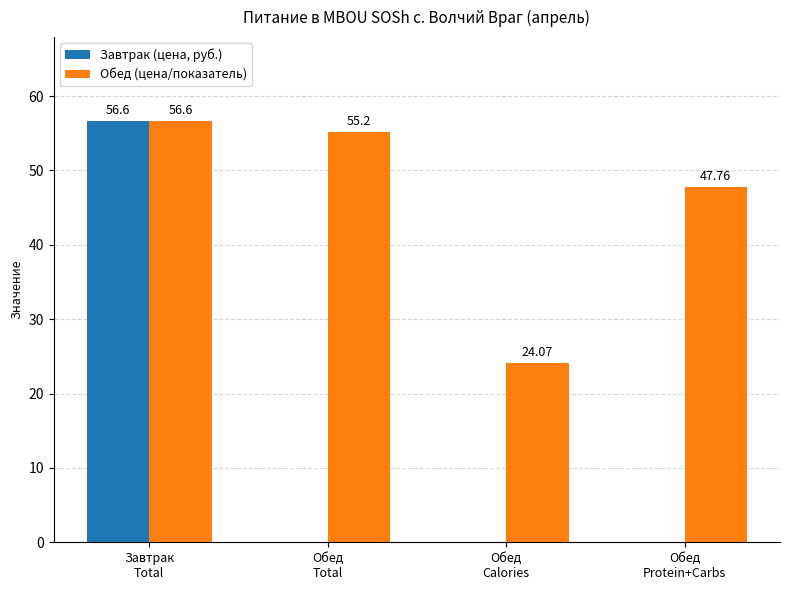

Reading left to right, list all the values displayed in this chart.

Завтрак (цена, руб.): Завтрак
Total=56.6	Обед
Total=0.0	Обед
Calories=0.0	Обед
Protein+Carbs=0.0
Обед (цена/показатель): Завтрак
Total=56.6	Обед
Total=55.2	Обед
Calories=24.1	Обед
Protein+Carbs=47.8